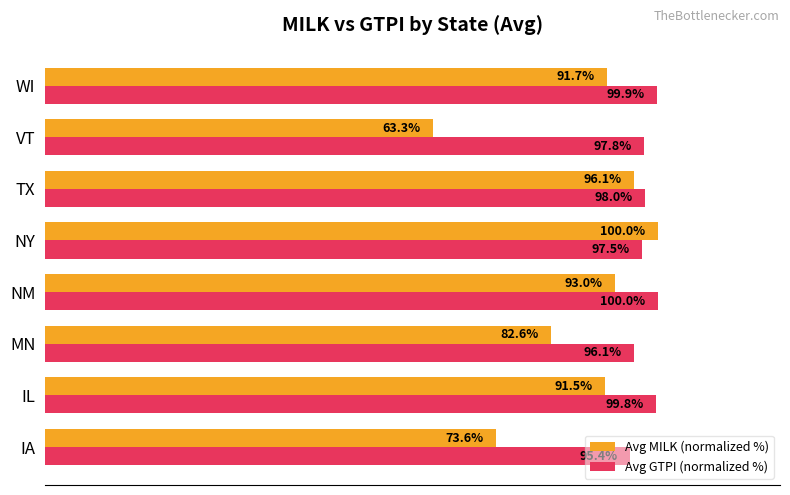

At which label does Avg MILK (normalized %) reach its peak?

NY